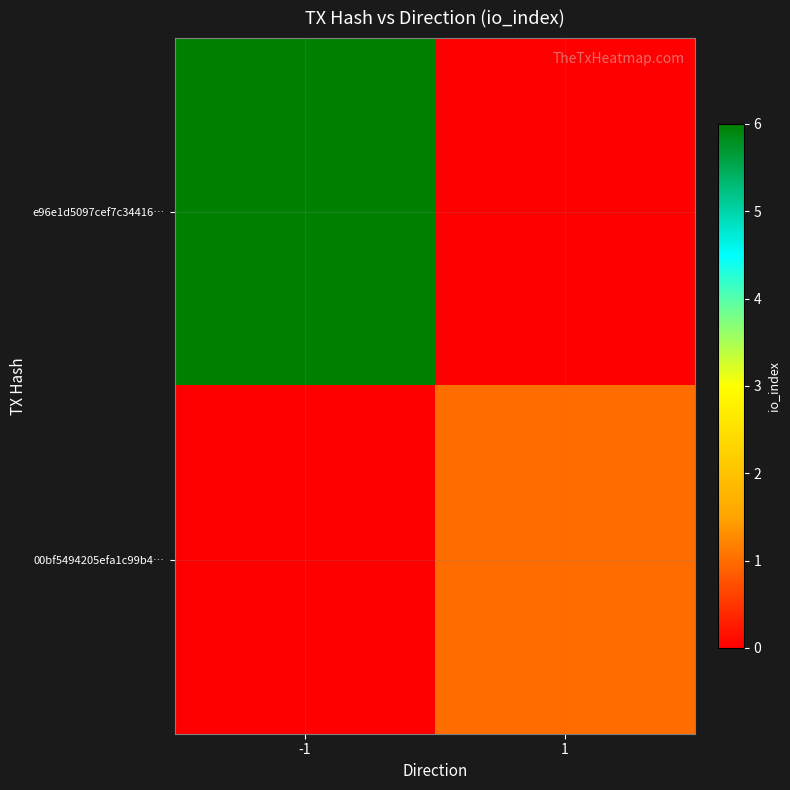

List the series in order of their peak value, highest first.

e96e1d5097cef7c34416…, 00bf5494205efa1c99b4…